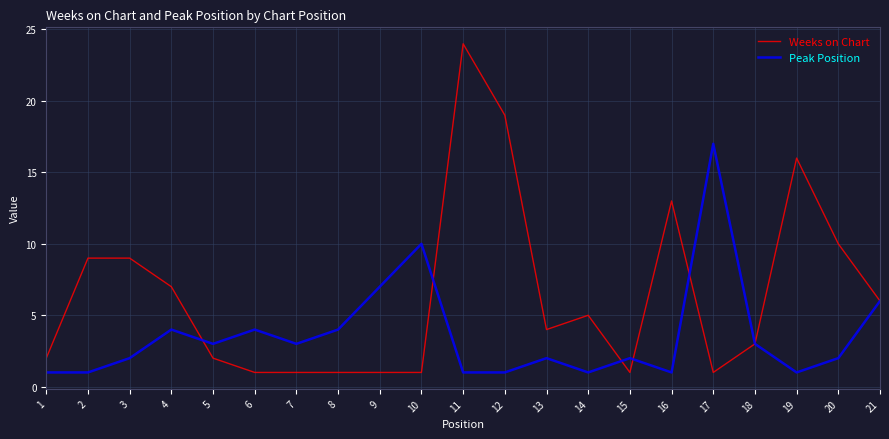

How many categories are shown in the chart?

21